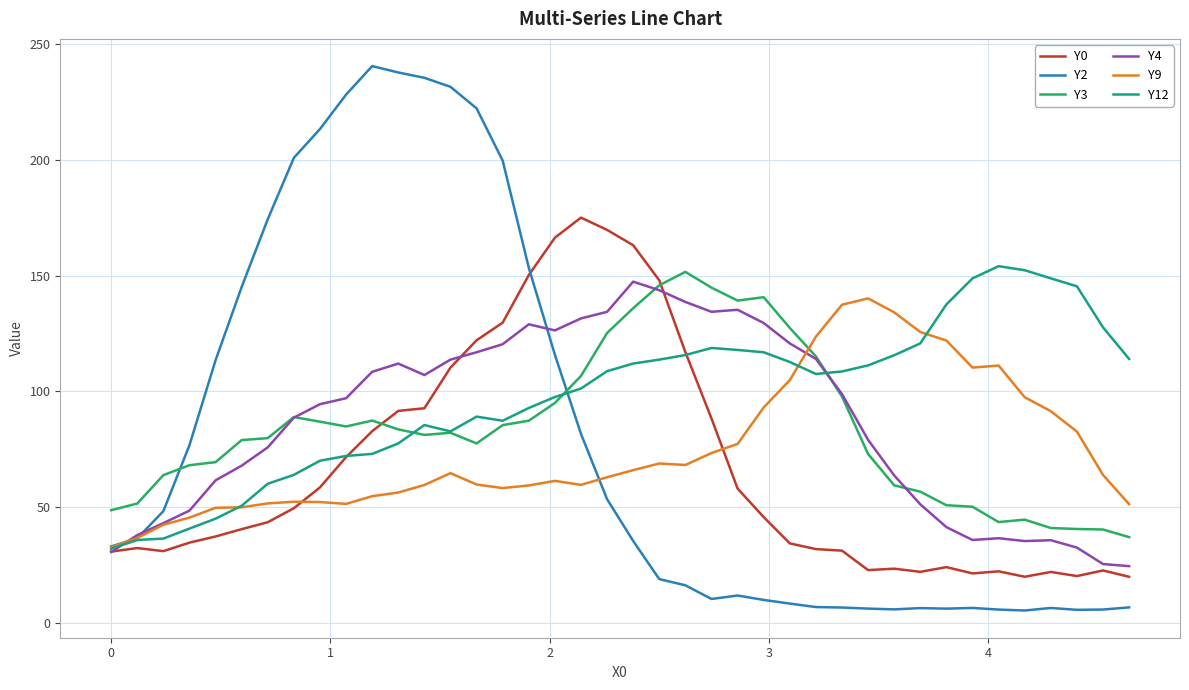

How many values in the Y2 series exceed 35?

20